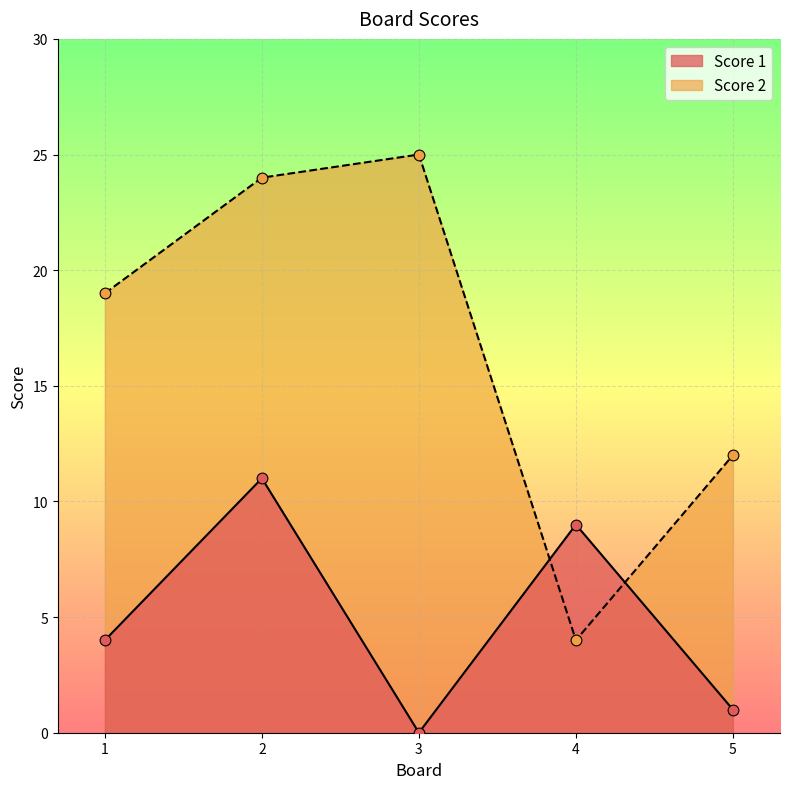

Which series reaches the minimum Y coordinate?

Score 1